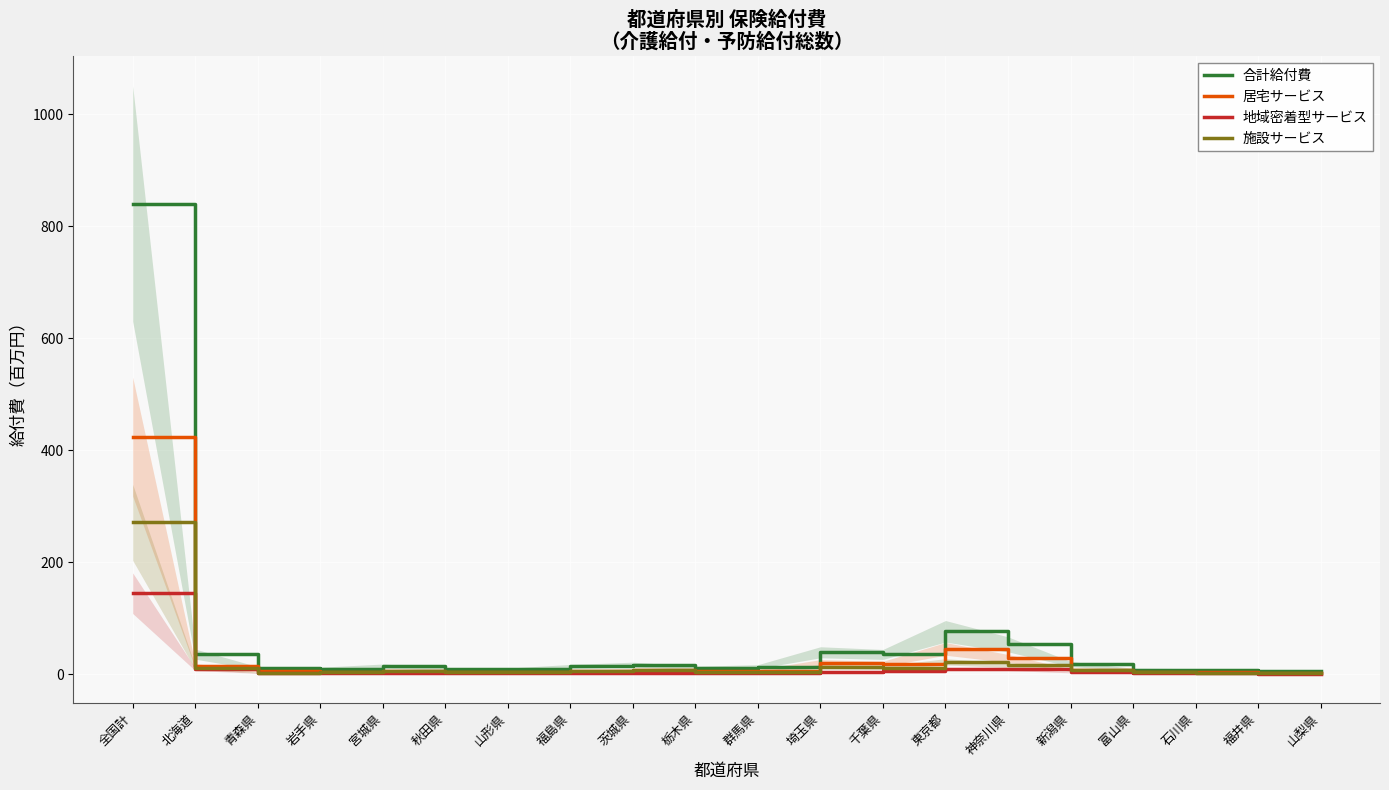

Which has a higher value, 千葉県 or 福井県?

千葉県